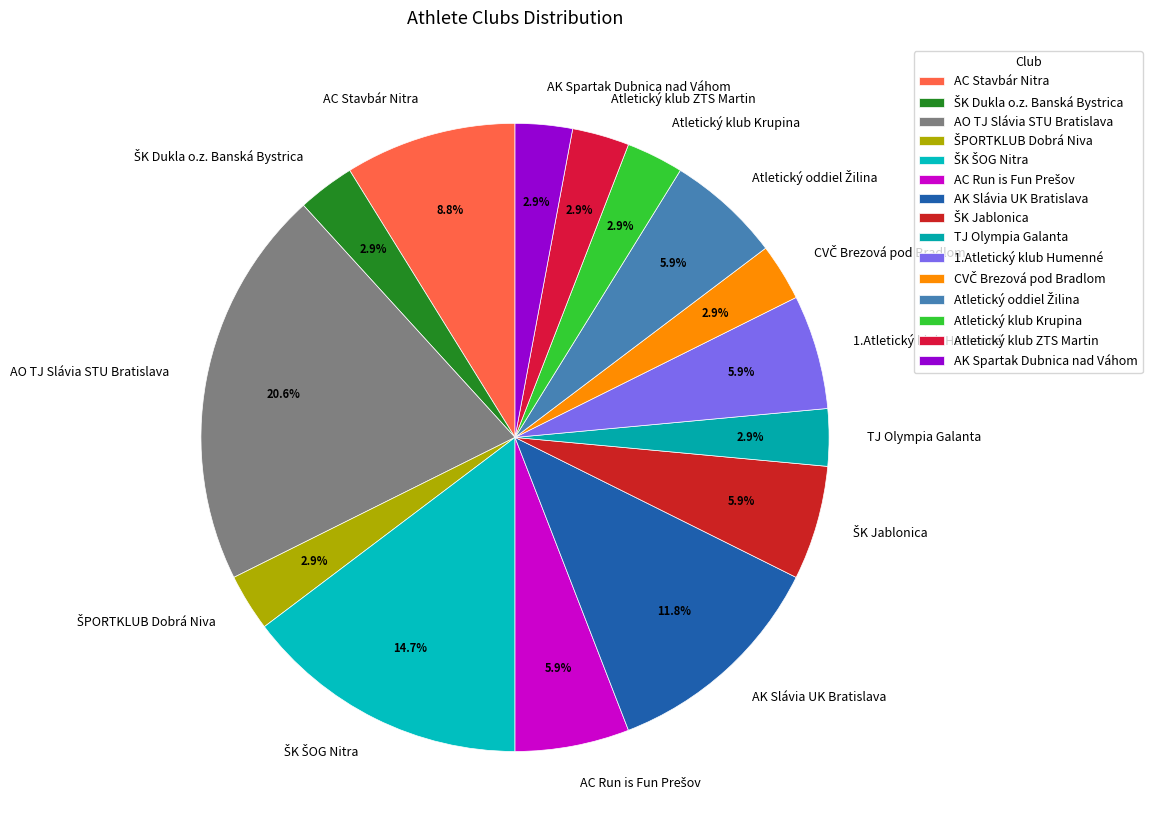

Combined, do AK Slávia UK Bratislava and TJ Olympia Galanta account for over 50%?

No